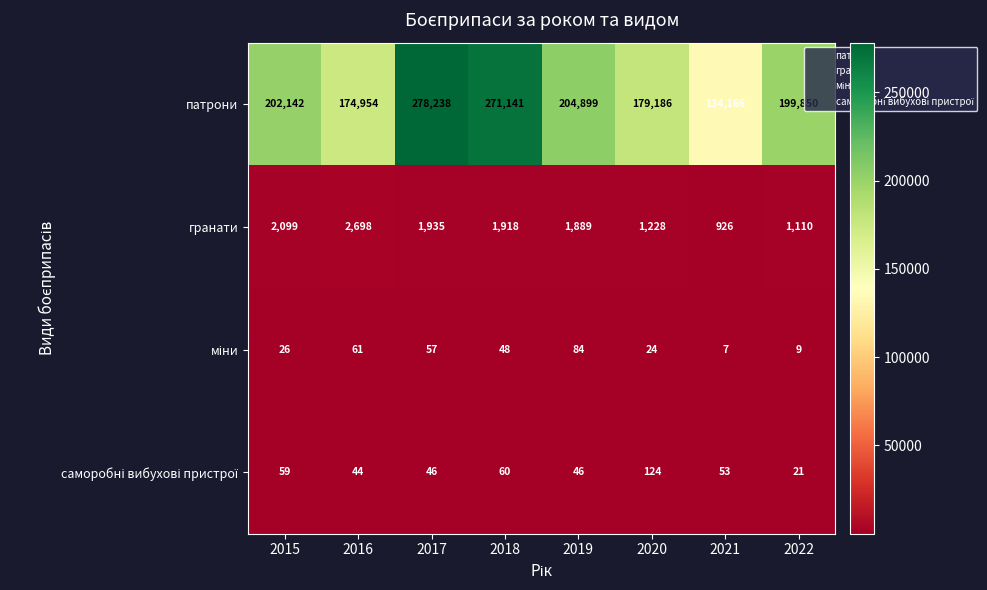

Which label corresponds to the smallest value in the chart?

2021